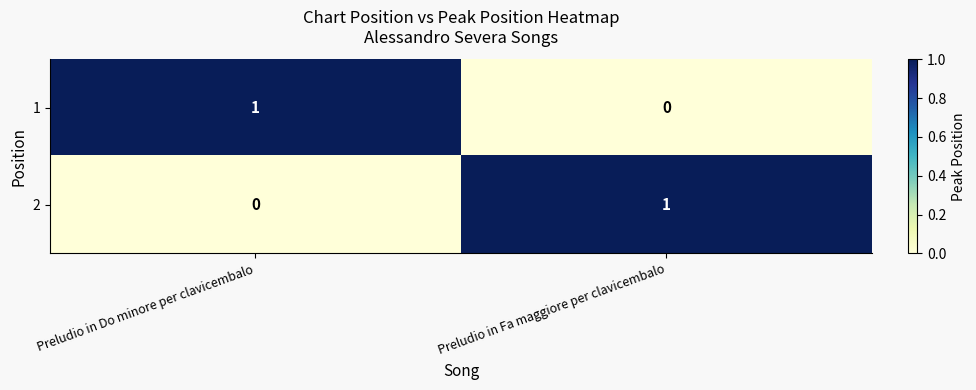

What is the spread (max minus min) of values at Preludio in Fa maggiore per clavicembalo?

1